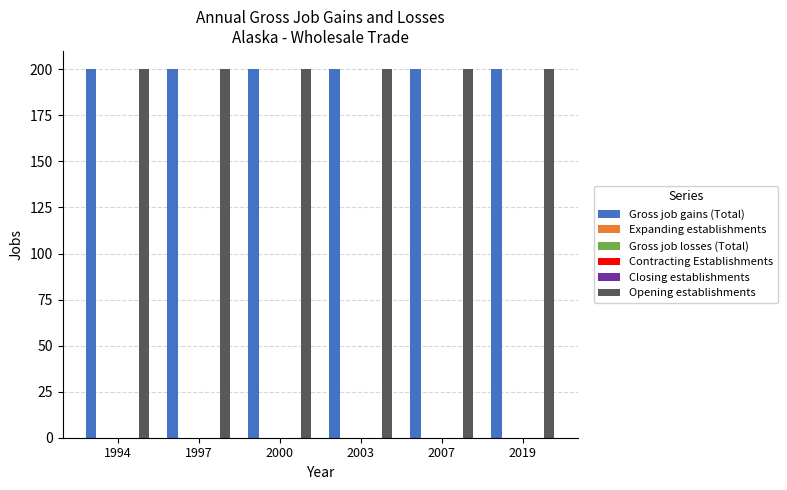

What is the difference between the highest and lowest values at 2007?

200